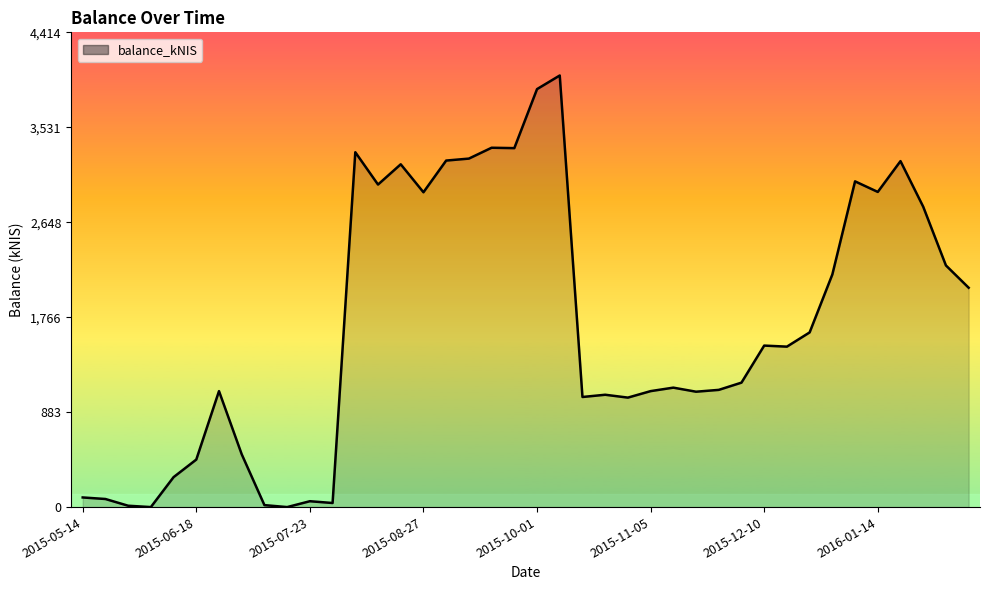

What is the maximum value shown in the chart?

4012.8